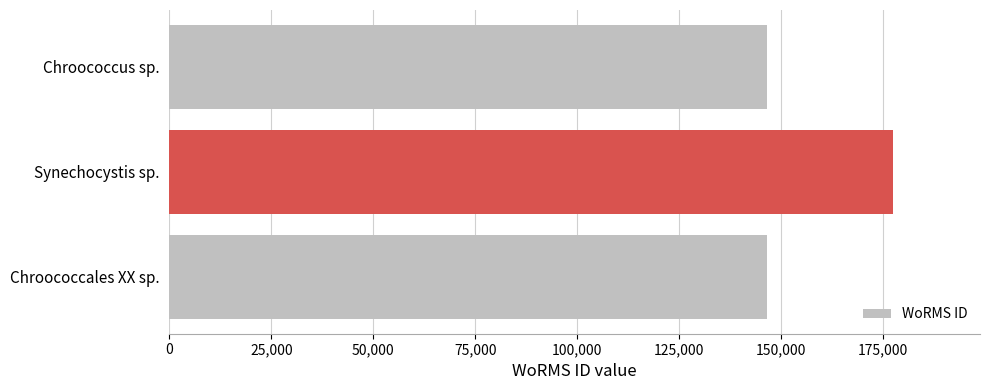

What is the sum of all values?

470590